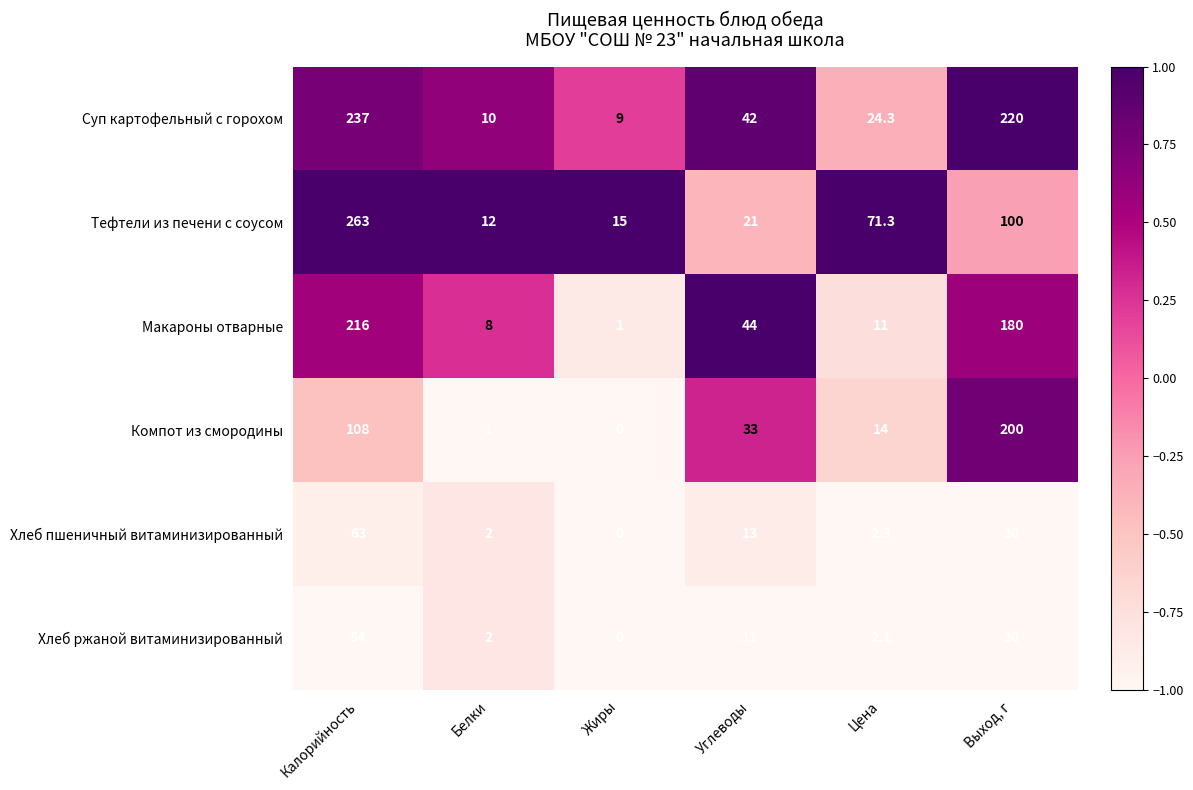

Rank the series at Цена from lowest to highest value.

Хлеб ржаной витаминизированный, Хлеб пшеничный витаминизированный, Макароны отварные, Компот из смородины, Суп картофельный с горохом, Тефтели из печени с соусом